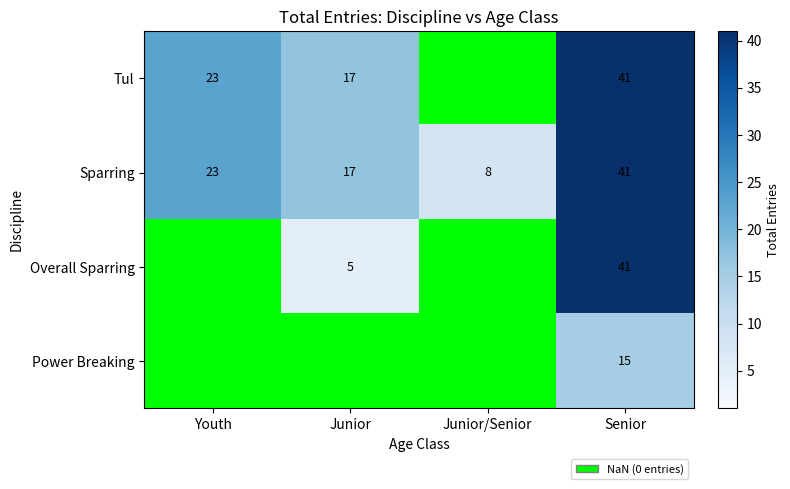

How many data points does each series have?

4